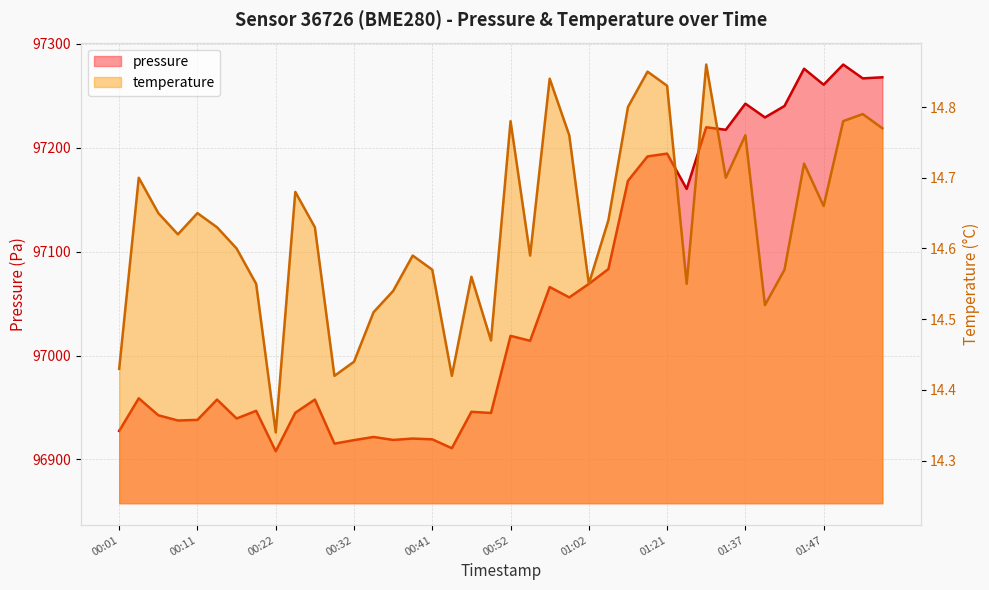

How many lines are shown in the chart?

2